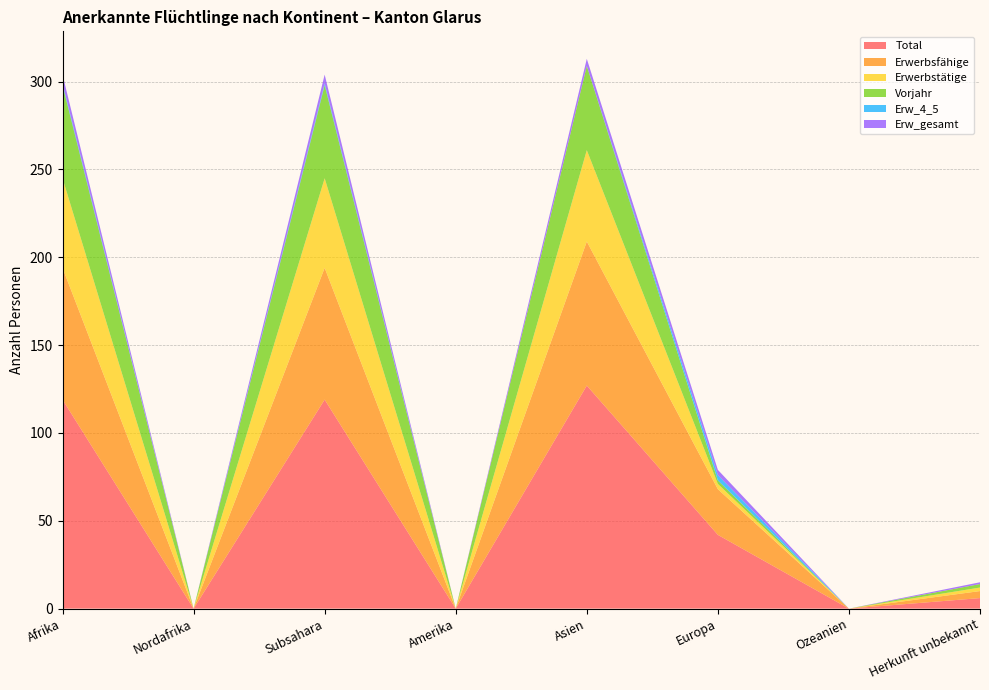

Reading left to right, extract all data points from this chart.

Total: Afrika=119	Nordafrika=0	Subsahara=119	Amerika=0	Asien=127	Europa=42	Ozeanien=0	Herkunft unbekannt=6
Erwerbsfähige: Afrika=75	Nordafrika=0	Subsahara=75	Amerika=0	Asien=82	Europa=26	Ozeanien=0	Herkunft unbekannt=4
Erwerbstätige: Afrika=51	Nordafrika=0	Subsahara=51	Amerika=0	Asien=52	Europa=3	Ozeanien=0	Herkunft unbekannt=2
Vorjahr: Afrika=53	Nordafrika=0	Subsahara=53	Amerika=0	Asien=48	Europa=2	Ozeanien=0	Herkunft unbekannt=2
Erw_4_5: Afrika=1	Nordafrika=0	Subsahara=1	Amerika=0	Asien=0	Europa=3	Ozeanien=0	Herkunft unbekannt=0
Erw_gesamt: Afrika=5	Nordafrika=0	Subsahara=5	Amerika=0	Asien=4	Europa=3	Ozeanien=0	Herkunft unbekannt=1